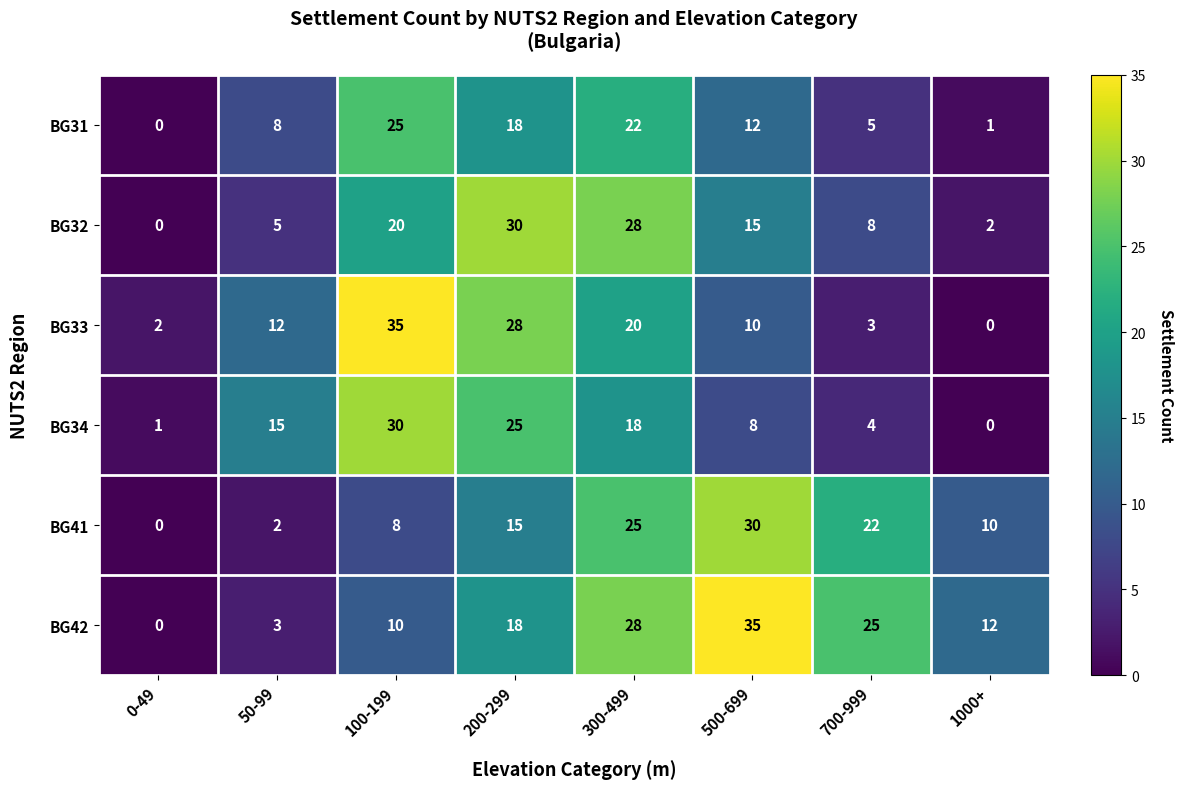

What is the difference between the BG31 values at 700-999 and 200-299?

13